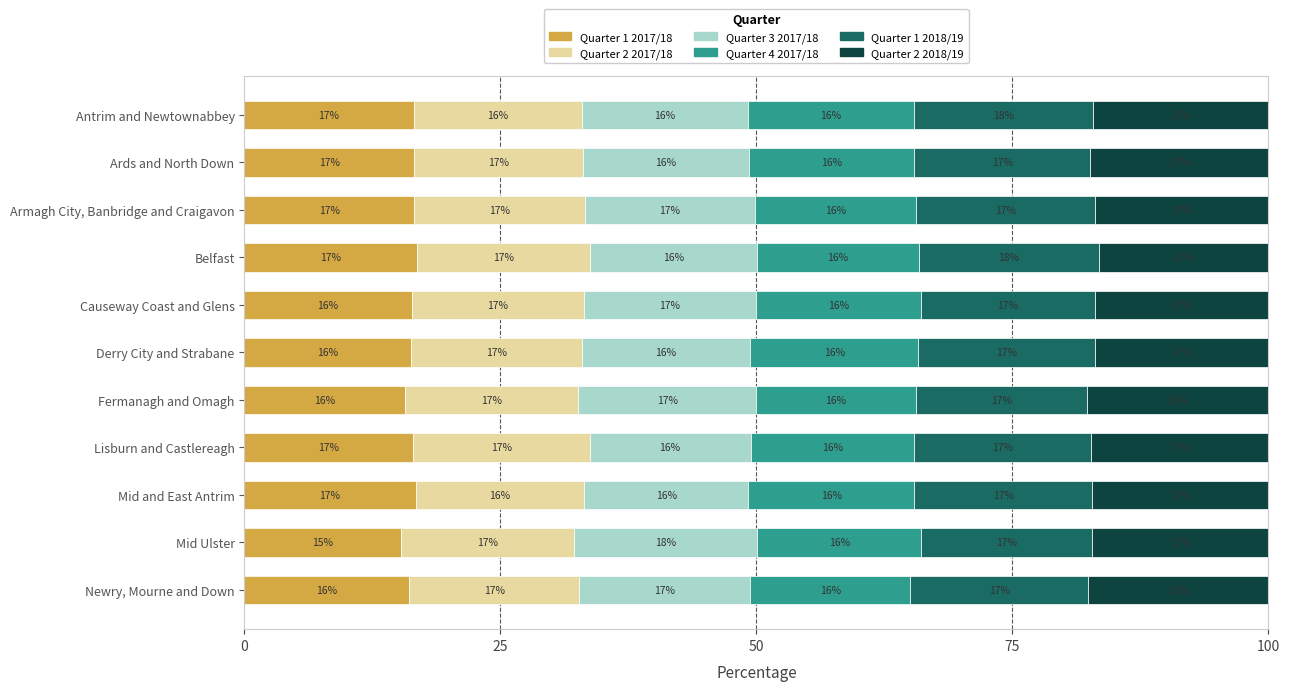

What is the maximum value for Quarter 1 2017/18?

16.9